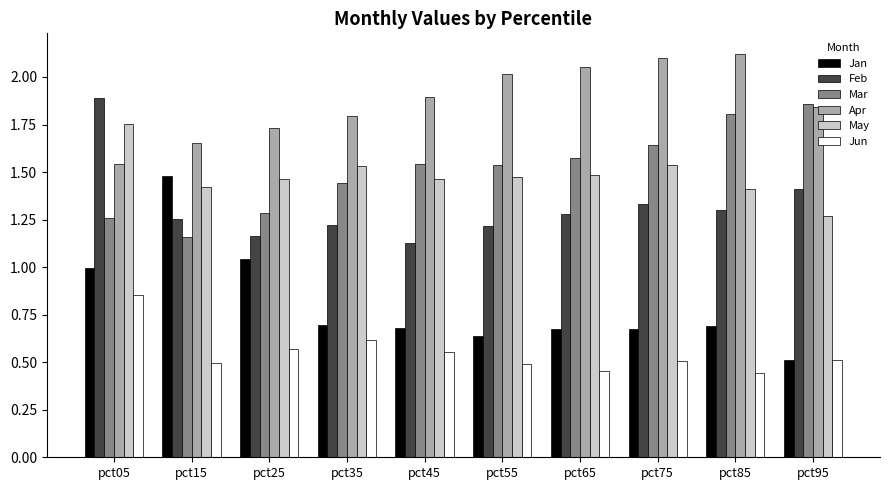

What is the difference between the maximum and minimum values in the Feb series?

0.8